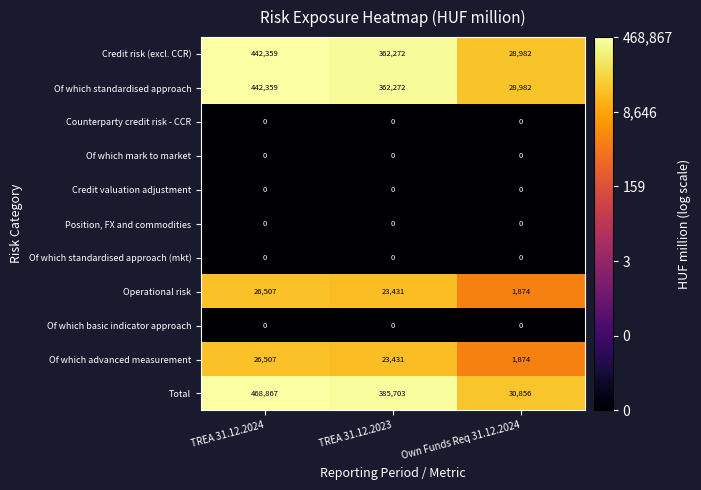

What is the lowest value of the Of which standardised approach series?

28982